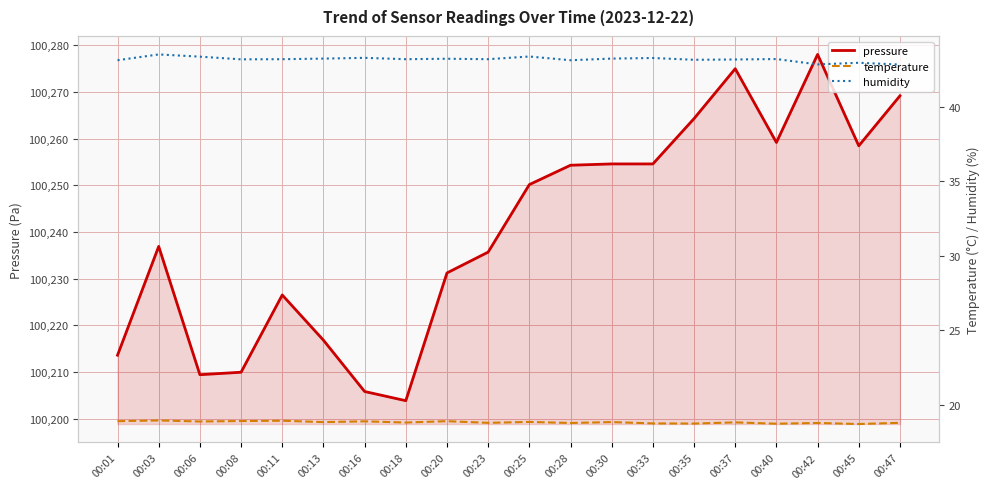

Is it true that pressure equals 137284.8 at 00:18?

False